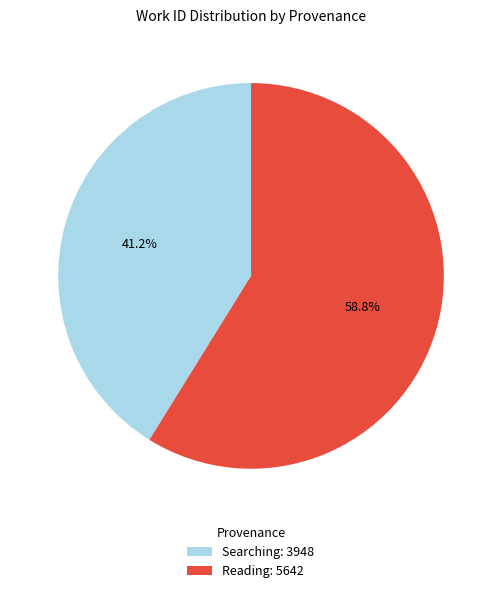

What percentage is the Searching slice, to the nearest percent?

41%